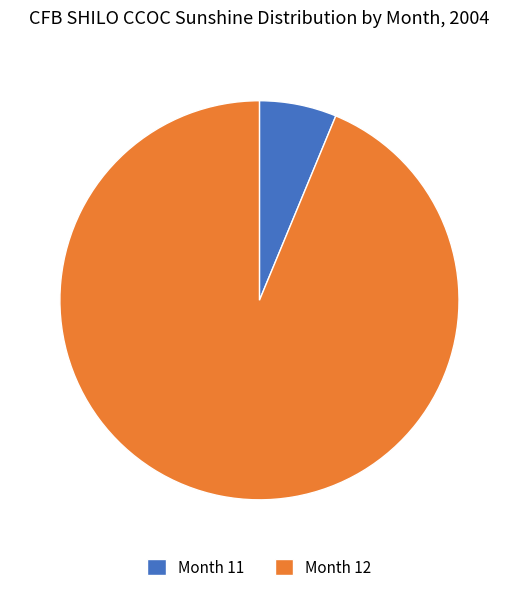

Count the number of slices in the pie.

2